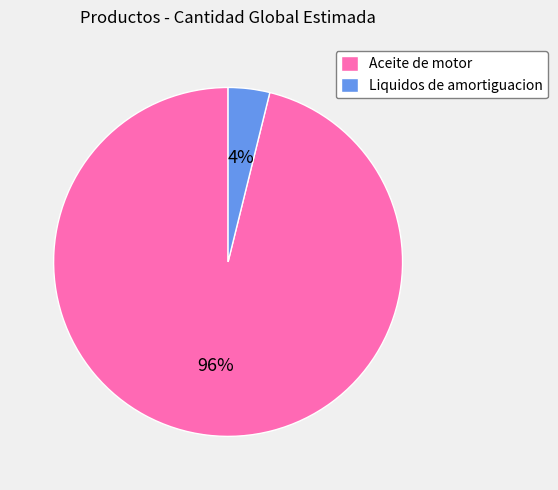

Which category has the biggest portion of the pie?

Aceite de motor